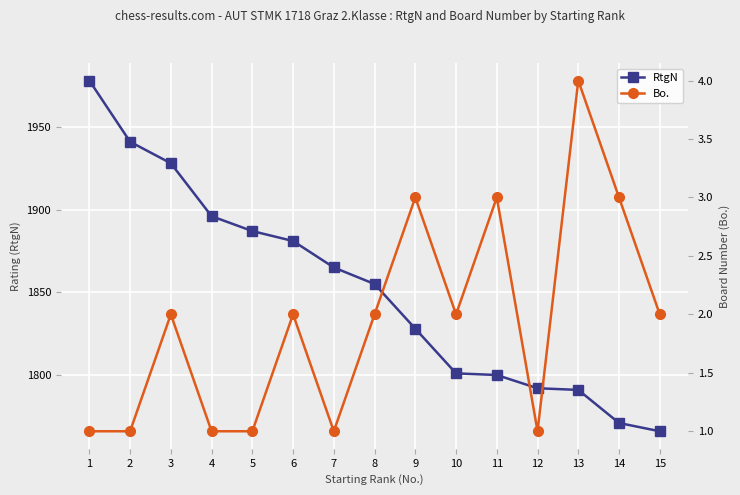

The Bo. series shows 1 at 9. True or false?

False